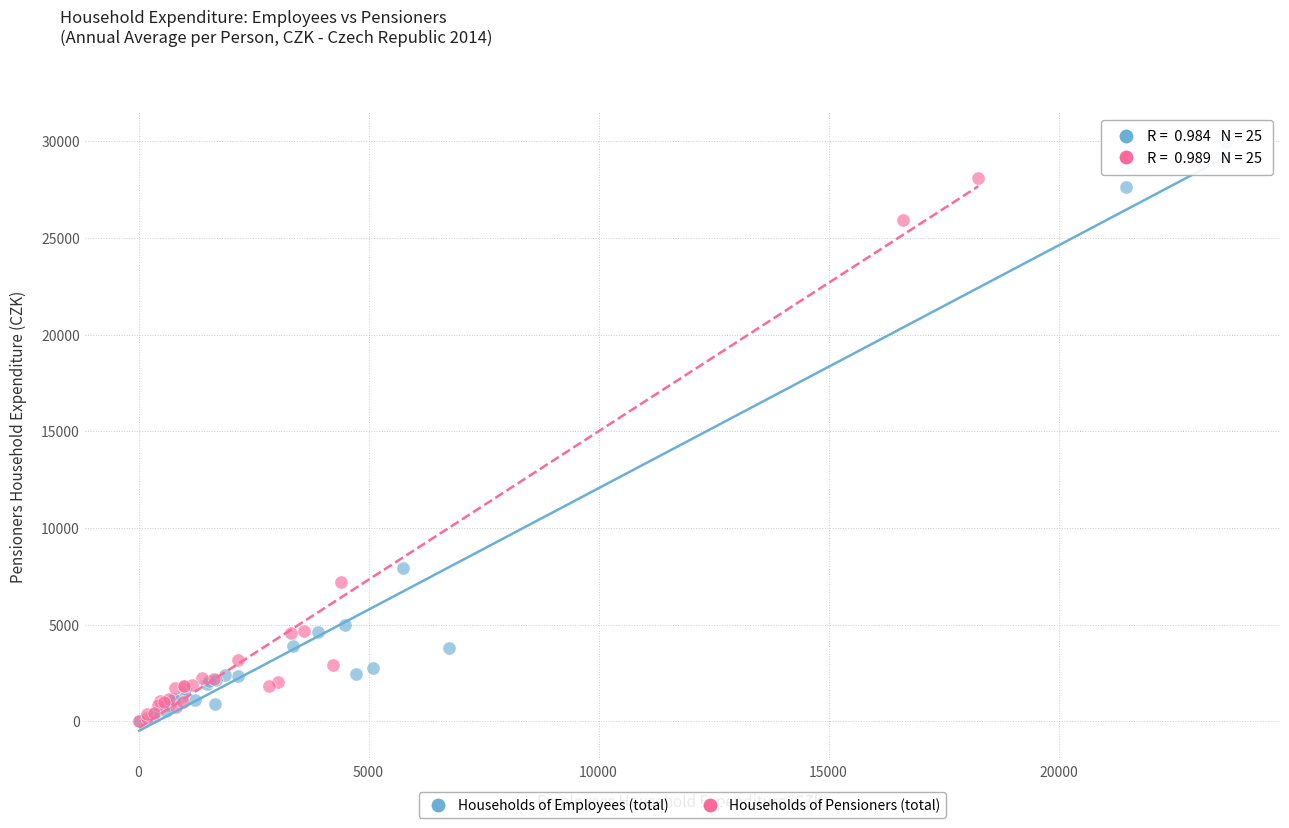

Which series reaches the maximum Y coordinate?

Households of Employees (total)